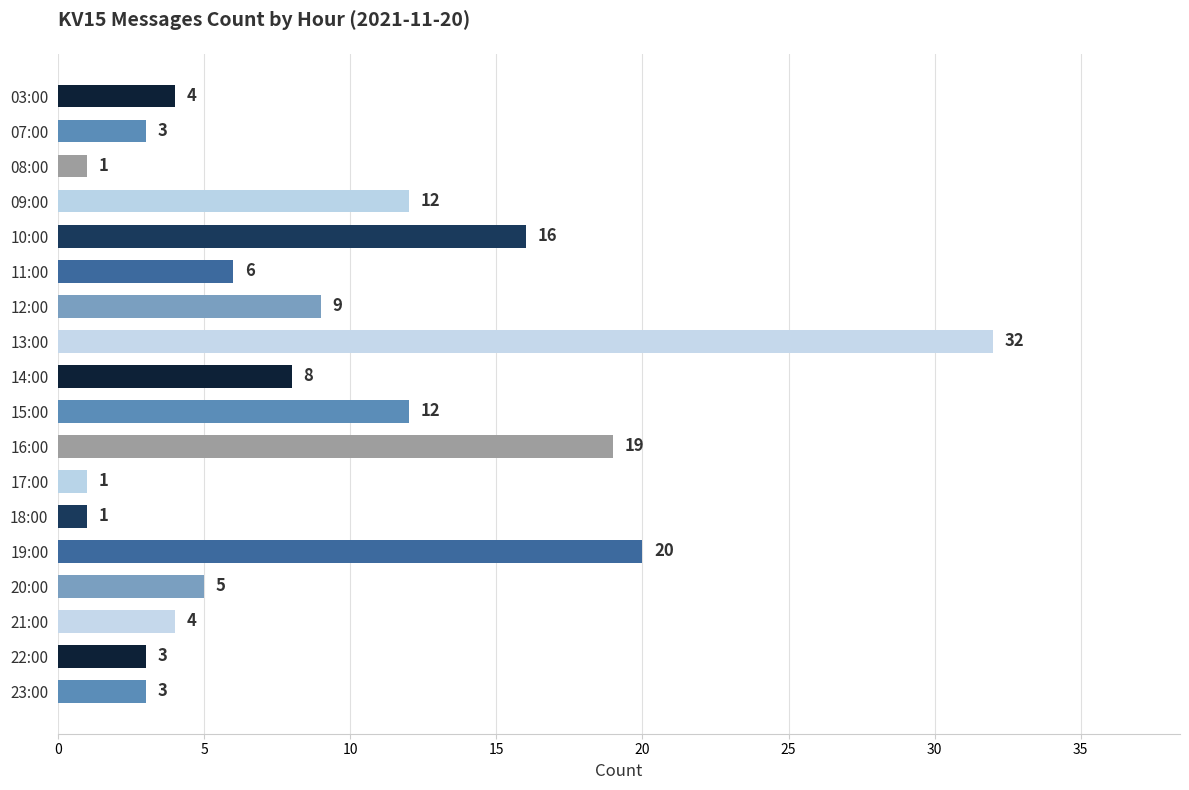

What is the sum of all values?

159